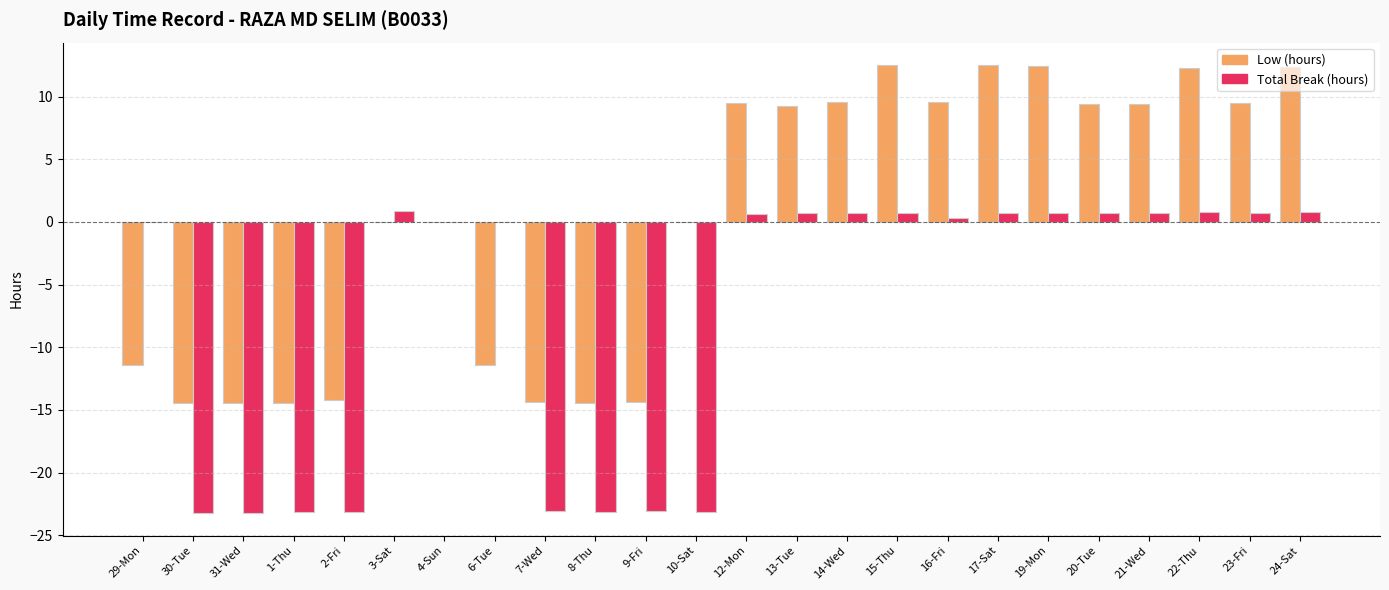

What is the total value across all series at 7-Wed?

-37.5